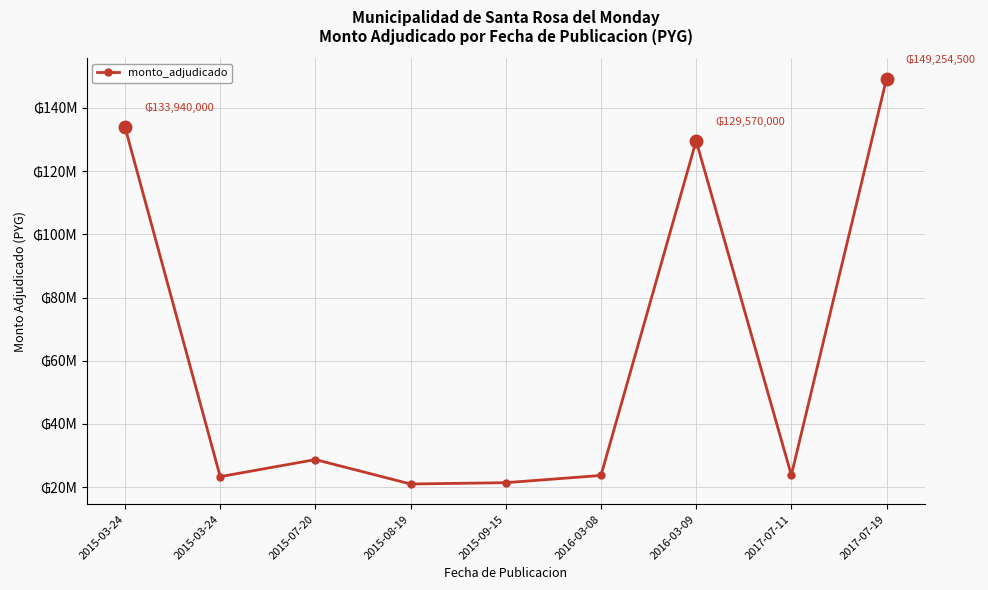

Where does the data first go above 23810000?

2015-03-24